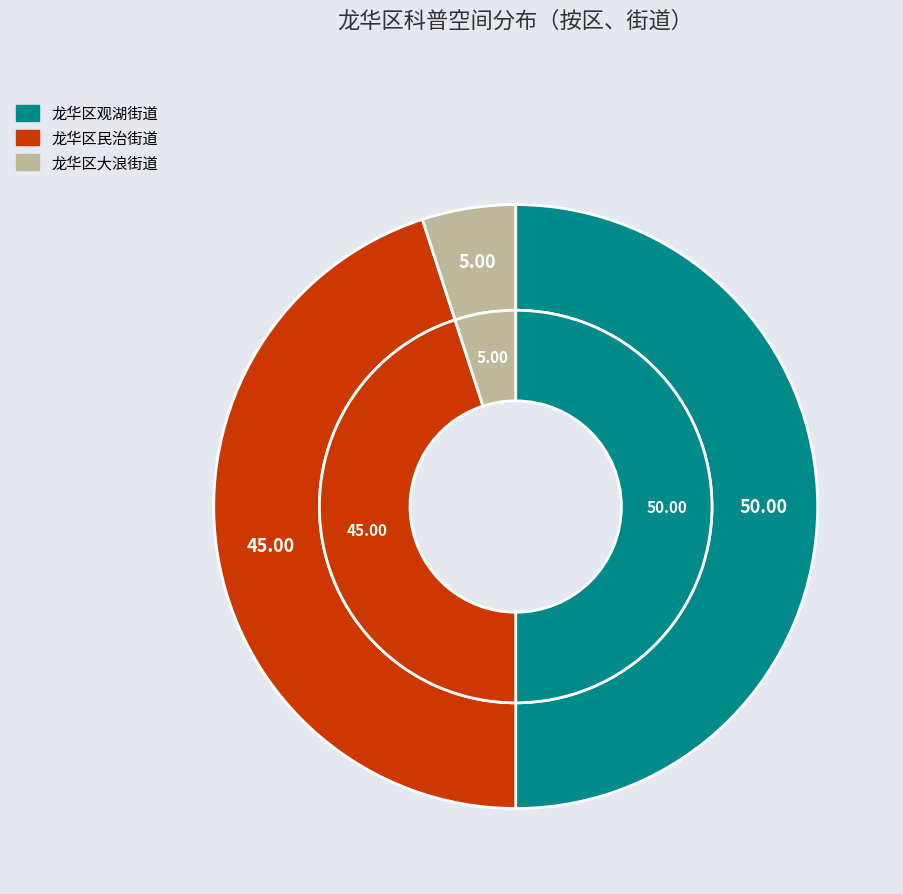

To the nearest percent, what is the combined percentage of 龙华区观湖街道 and 龙华区大浪街道?

55%